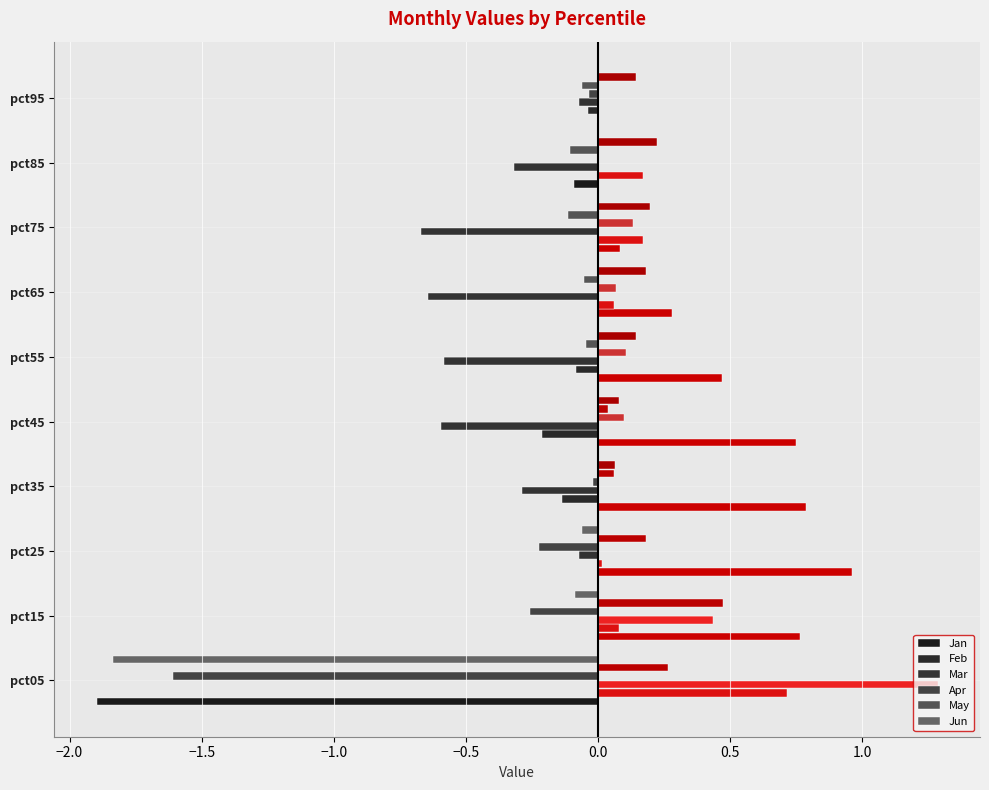

Between pct25 and pct75, which series saw the biggest shift?

Mar